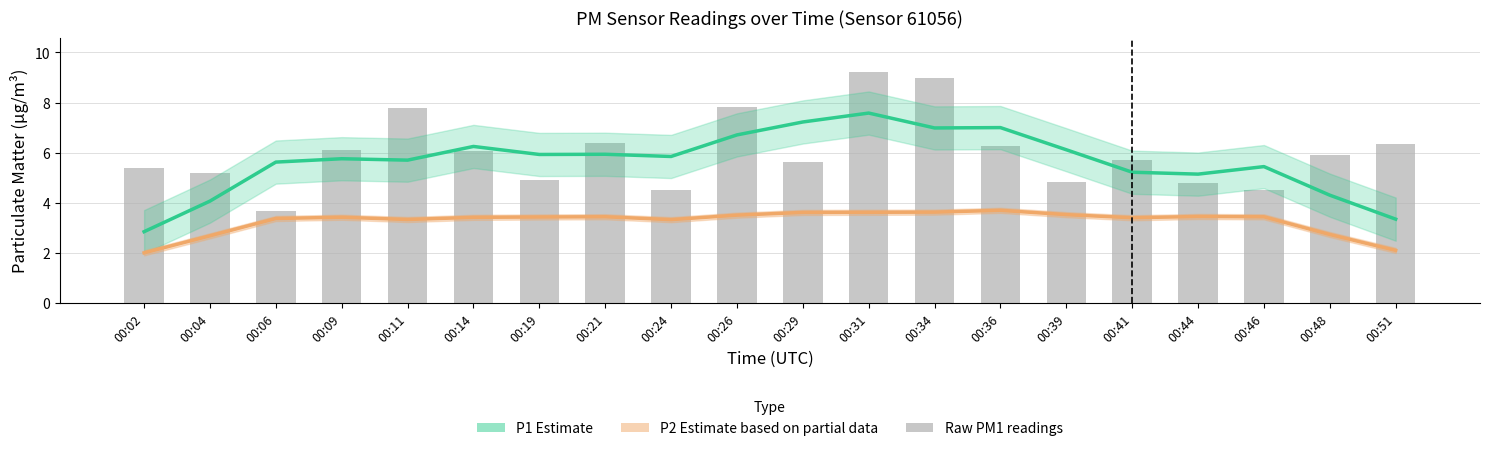

What is the difference between the maximum and minimum values in the P2 Estimate (partial) series?

1.7